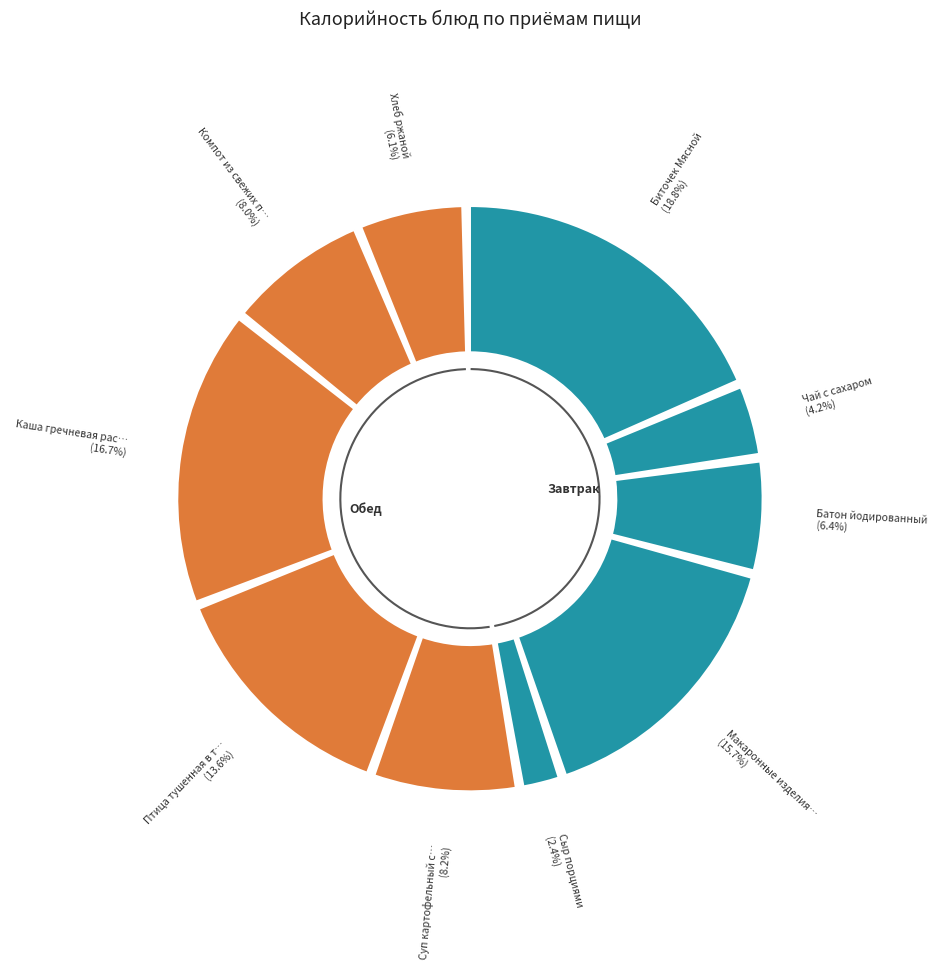

To the nearest percent, what is the combined percentage of Компот из свежих плодов and Макаронные изделия отварные?

24%